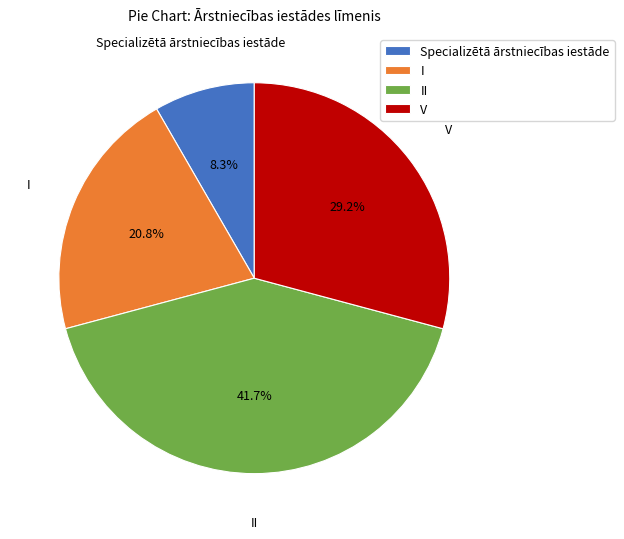

Rank the categories by value from highest to lowest.

II, V, I, Specializētā ārstniecības iestāde